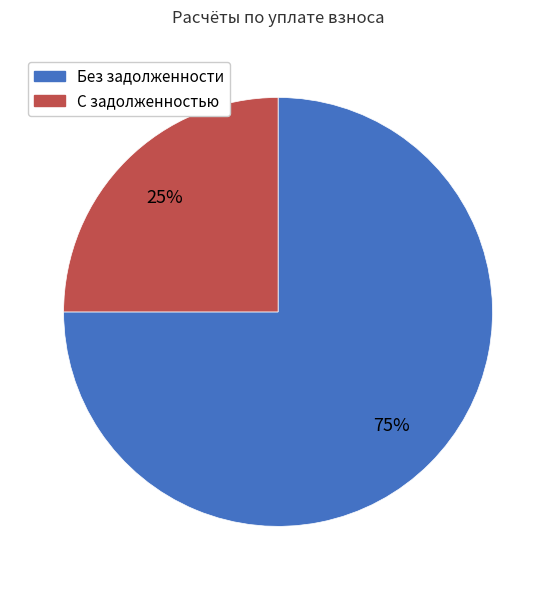

Is there any slice that represents more than half of the pie?

Yes